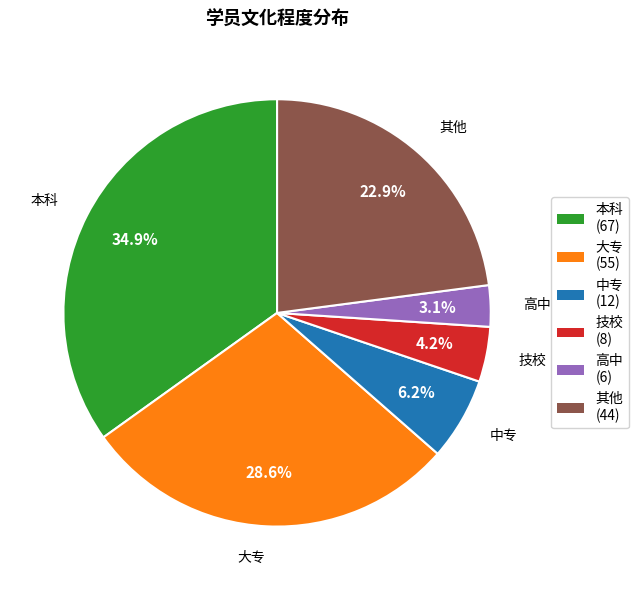

Is 高中 the majority of the pie?

No